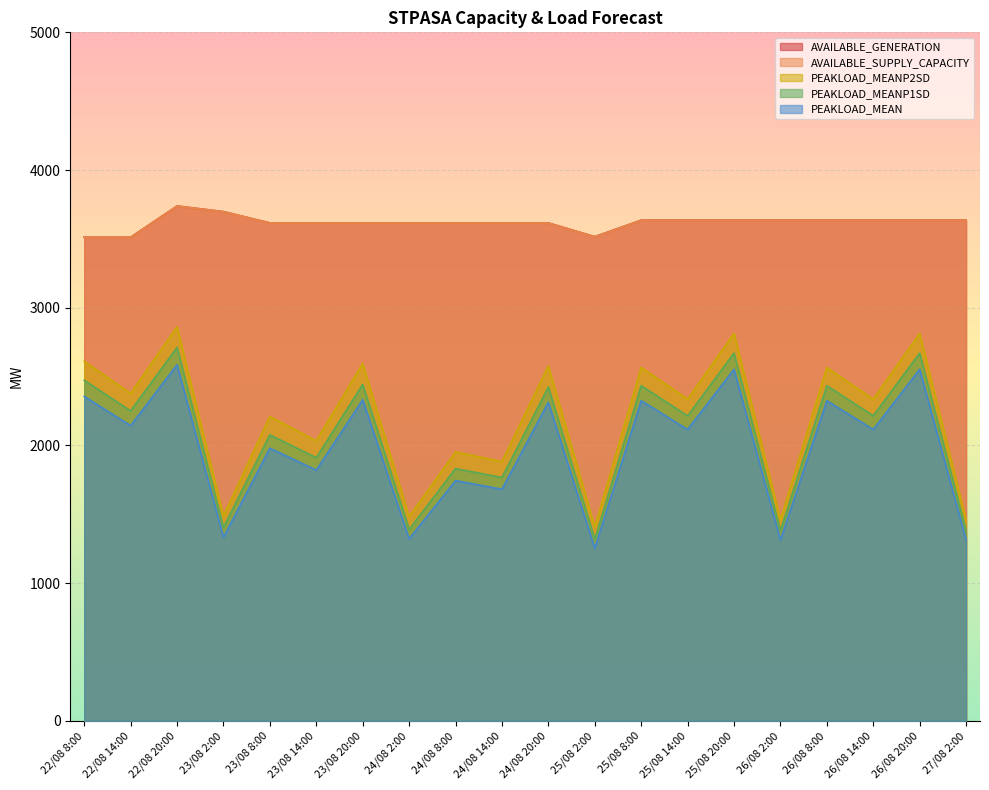

True or false: AVAILABLE_SUPPLY_CAPACITY and AVAILABLE_GENERATION intersect in this chart.

False